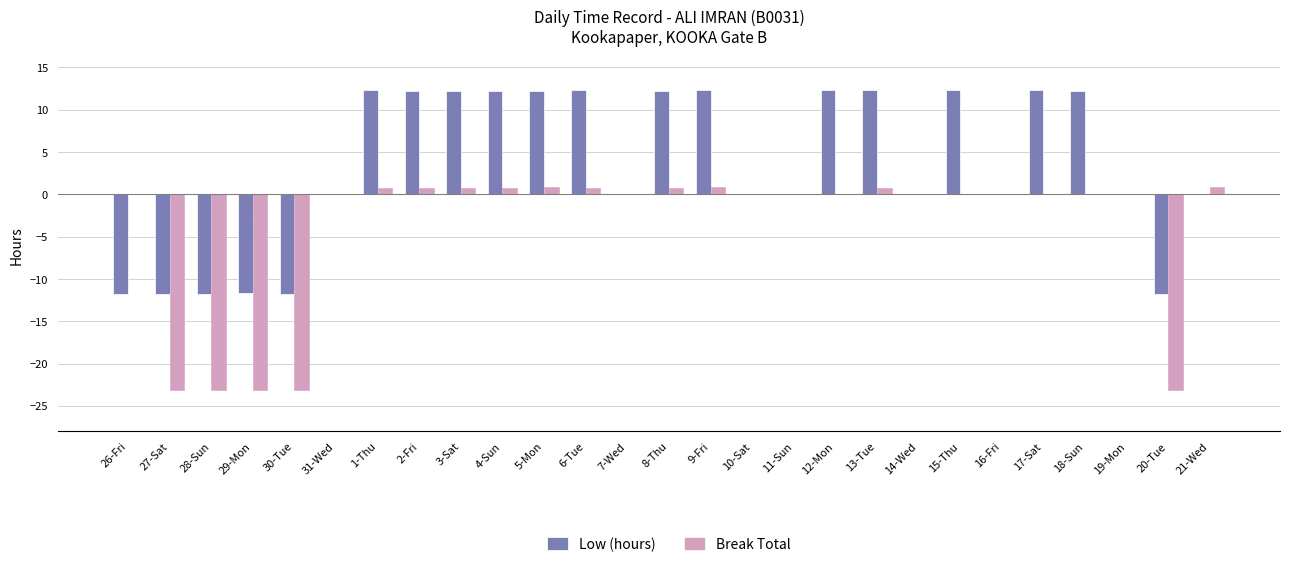

What are all the series names shown in the legend?

Low (hours), Break Total